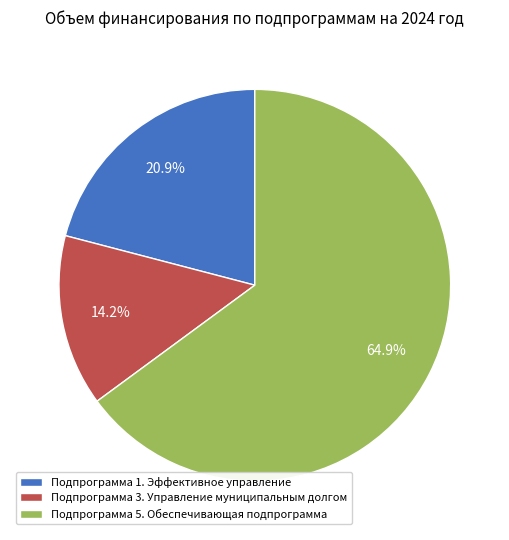

True or false: Подпрограмма 1. Эффективное управление accounts for 7% of the total.

False